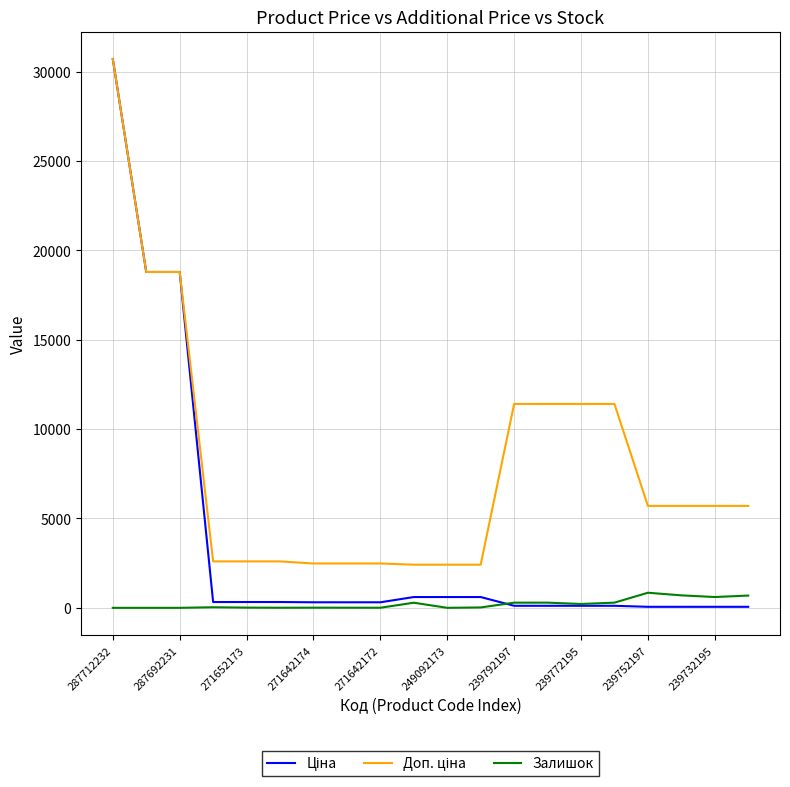

What is the maximum value shown in the chart?

30717.1